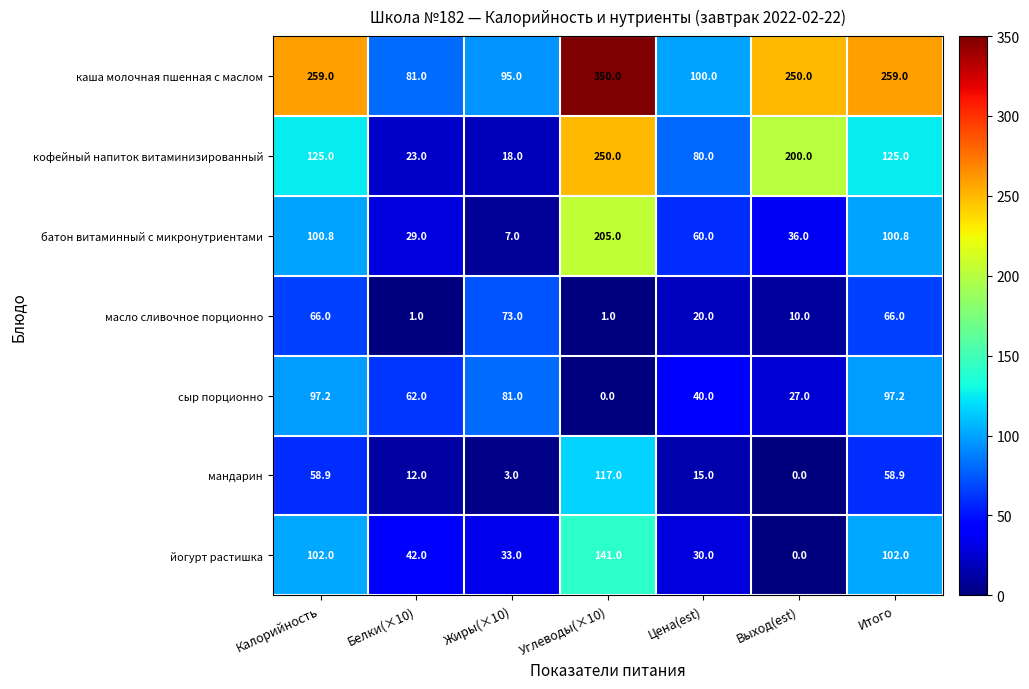

Where is масло сливочное порционно nearest to the value 37?

Цена(est)